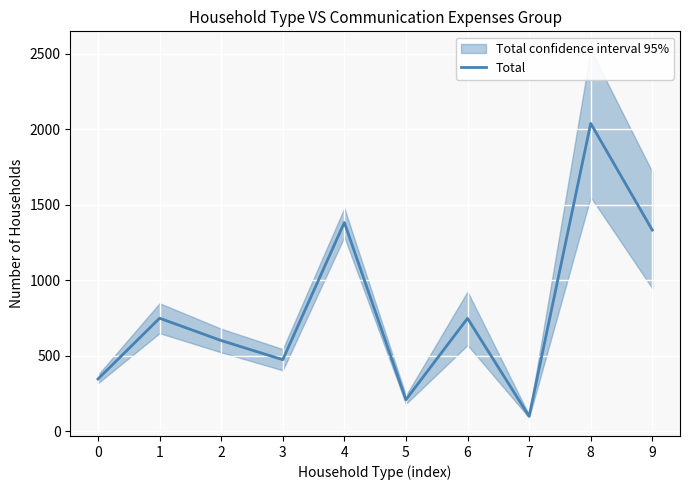

At which category does the chart reach its minimum across all series?

7